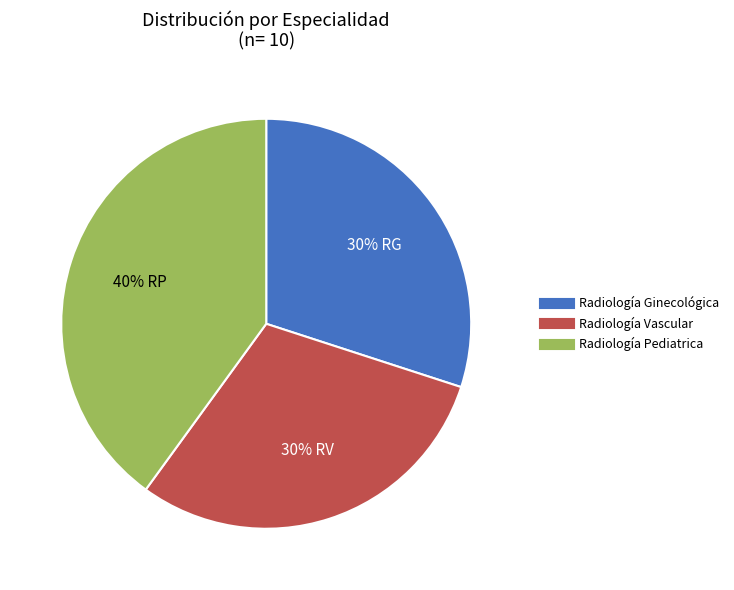

Is it true that Radiología Pediatrica is 33% of the pie?

False